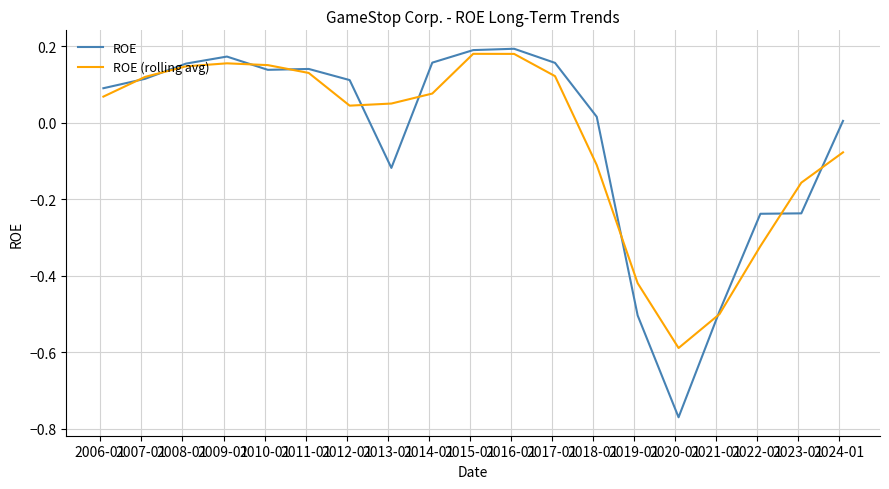

Which series ends up on top after the final intersection of ROE and ROE (rolling avg)?

ROE